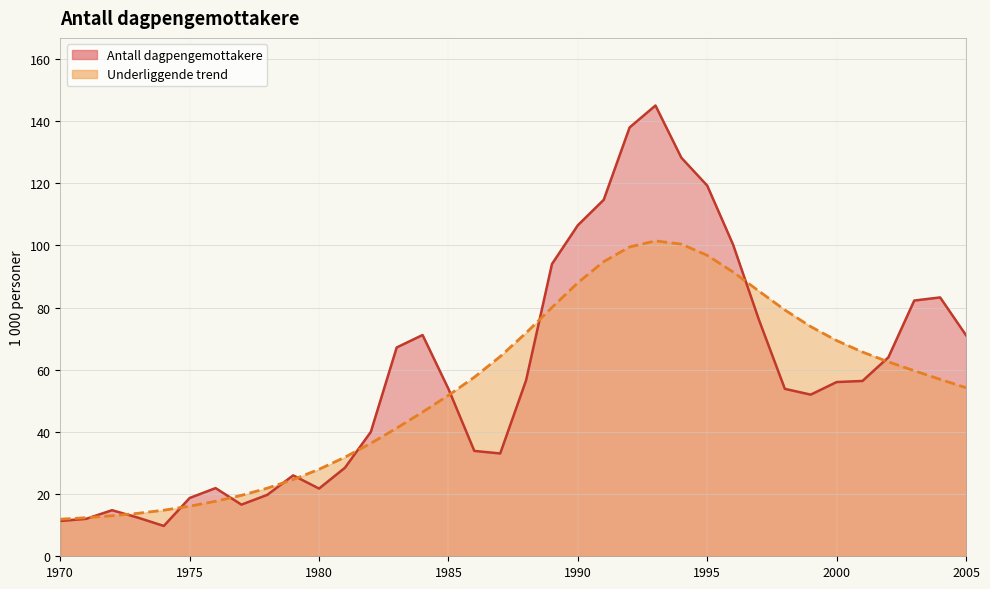

How many interior local peaks does the Antall dagpengemottakere series have?

6